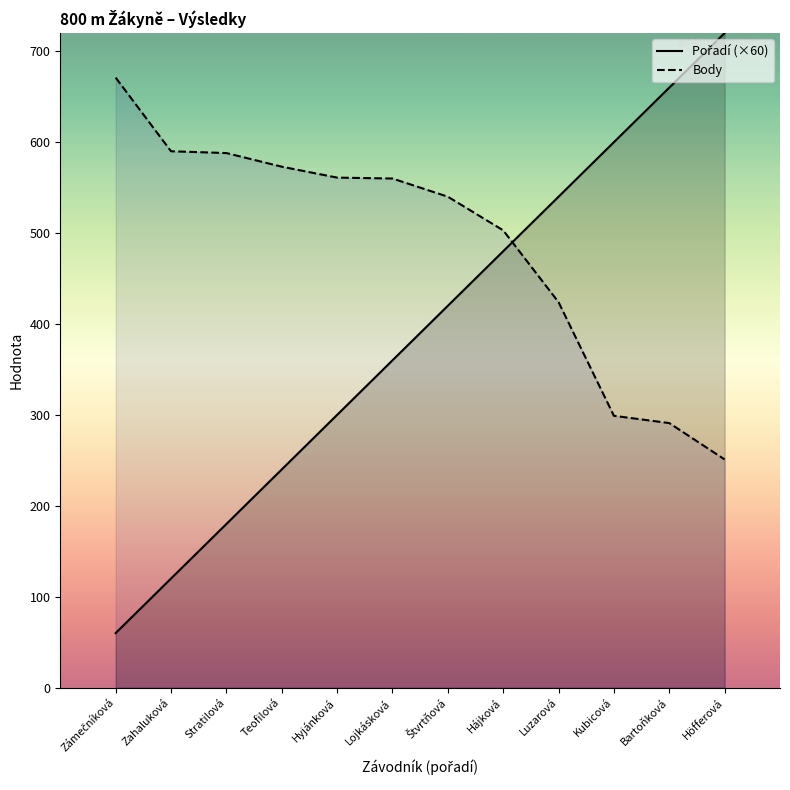

What are all the series names shown in the legend?

Pořadí (×60), Body